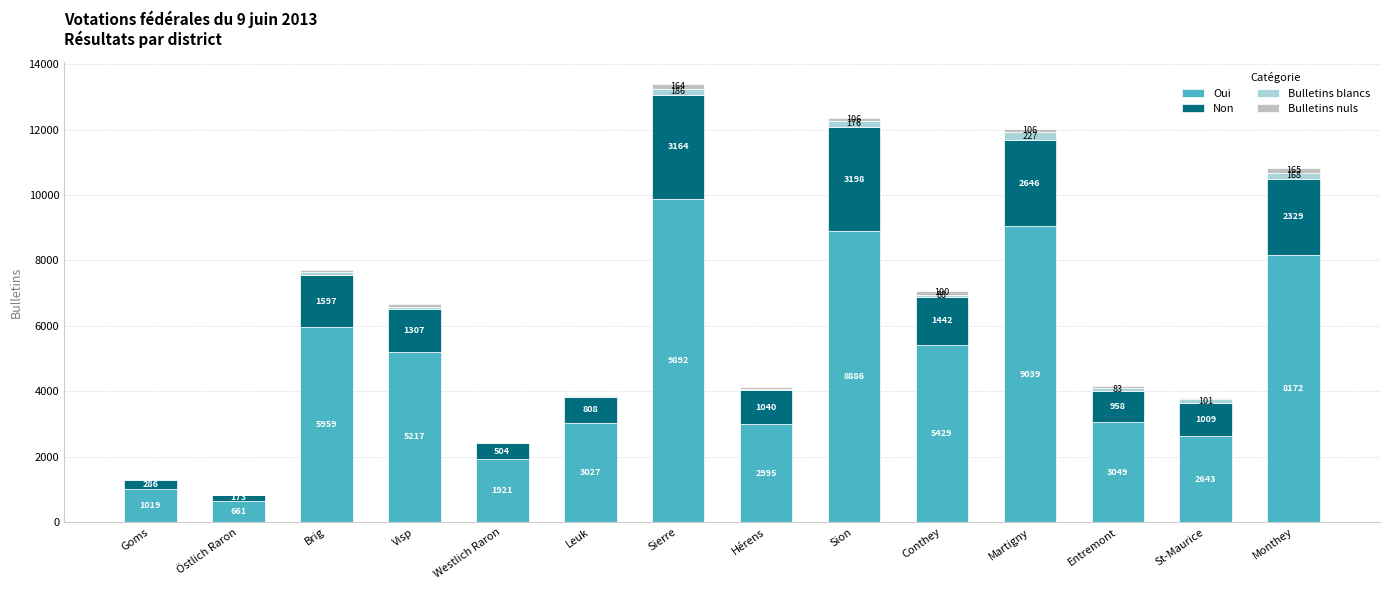

What is the sum of the Oui values at Entremont and Sion?

11935